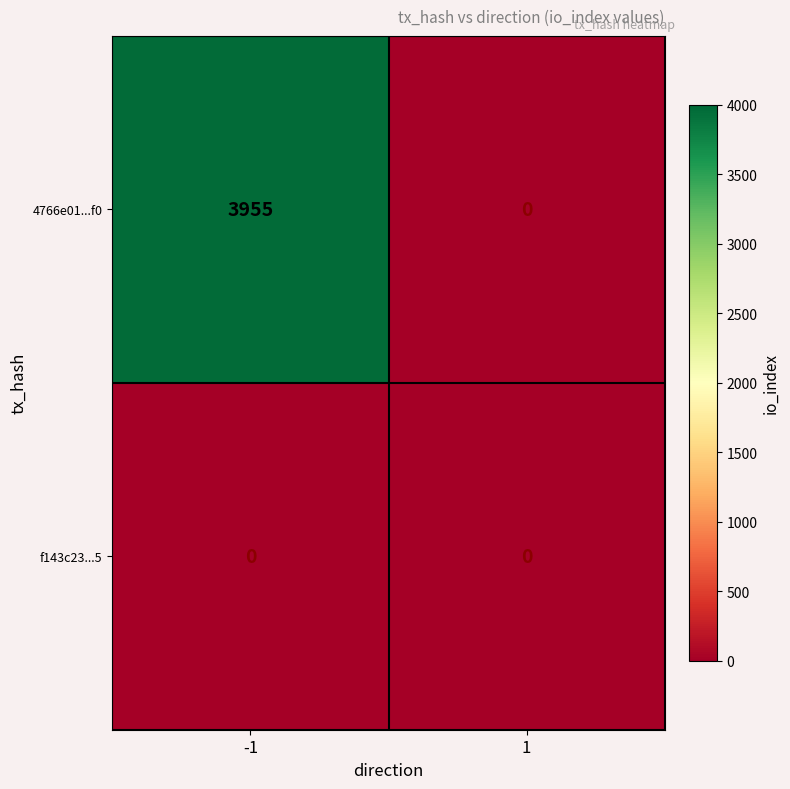

True or false: f143c23...5 has a value of 0 at -1.

True